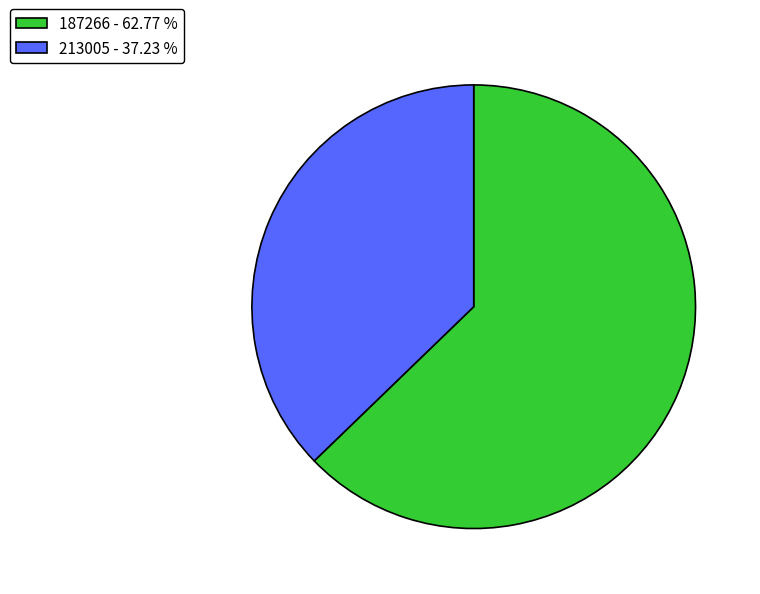

Is it true that 187266 is 63% of the pie?

True